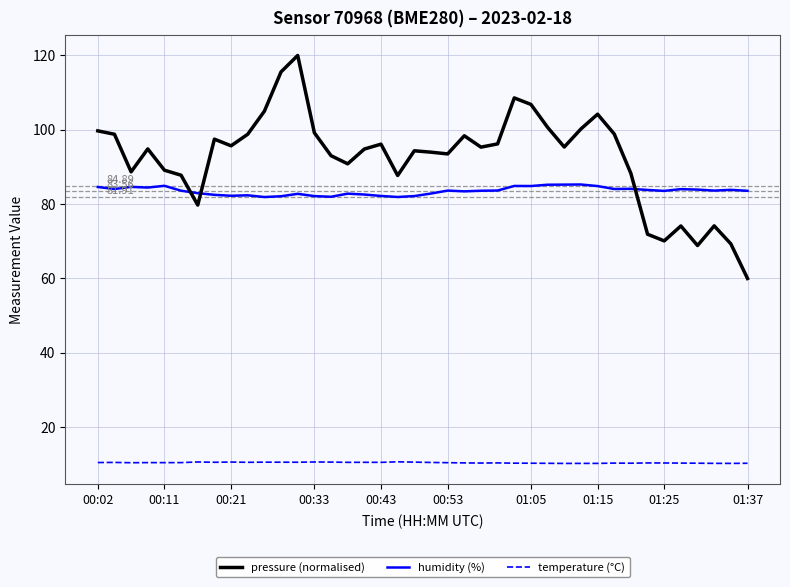

Which series has the largest total across all categories?

pressure (normalised)